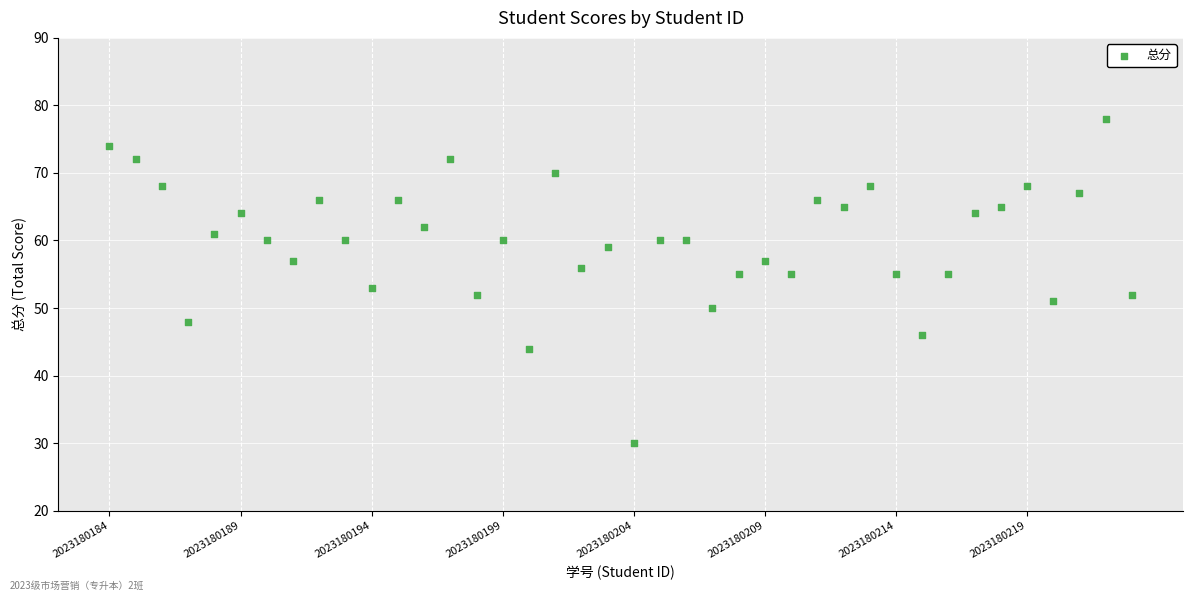

What is the range of Y values (max minus min)?

48